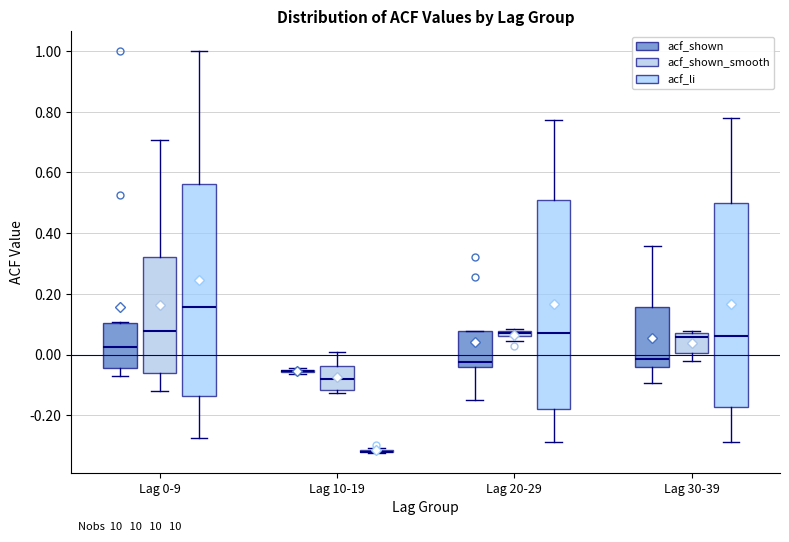

Where is the lower edge of the box for Lag 20-29 (acf_shown_smooth) on the y-axis? The values are not printed on the chart, so give them approximately, as read against the axis.

0.06